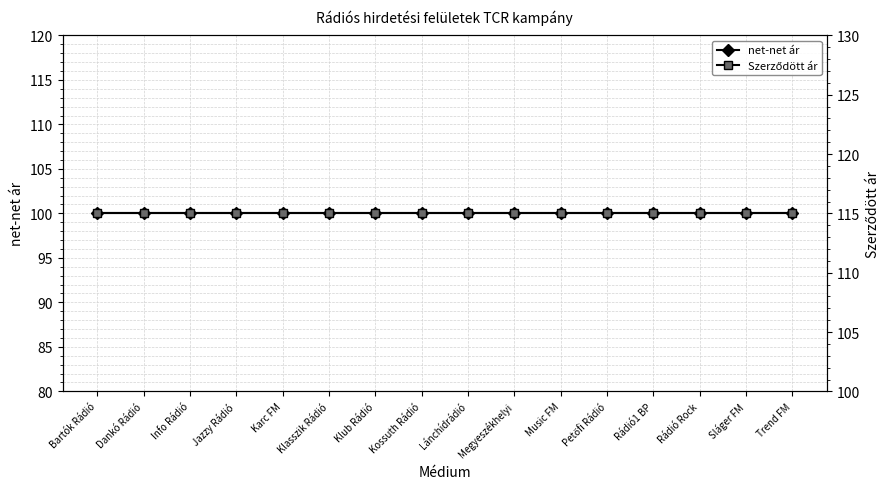

At which category is the sum across all series the highest?

Bartók Rádió